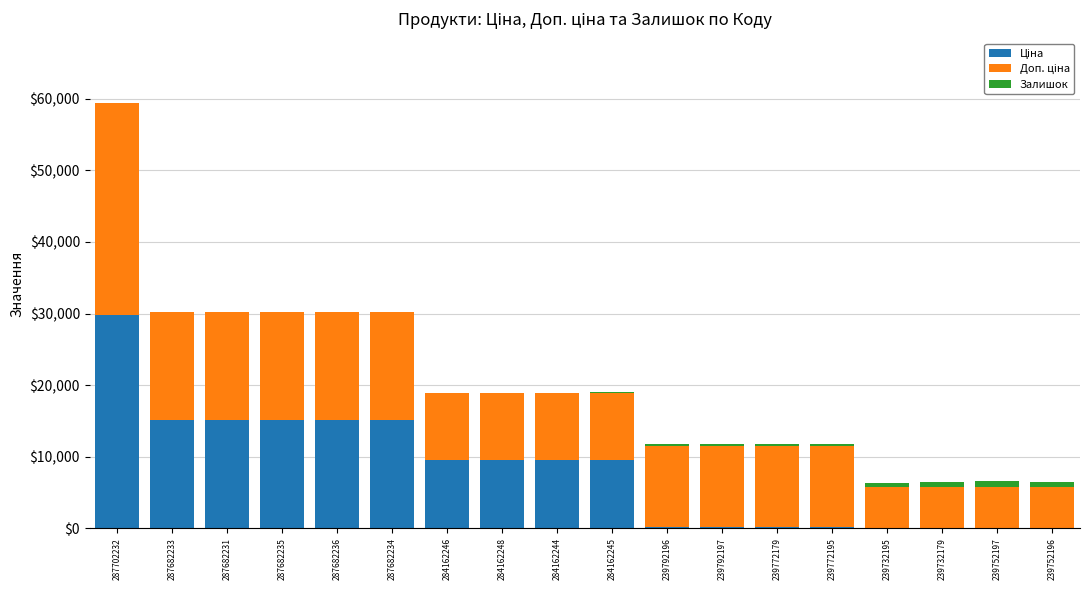

At which category is the sum across all series the highest?

287702232